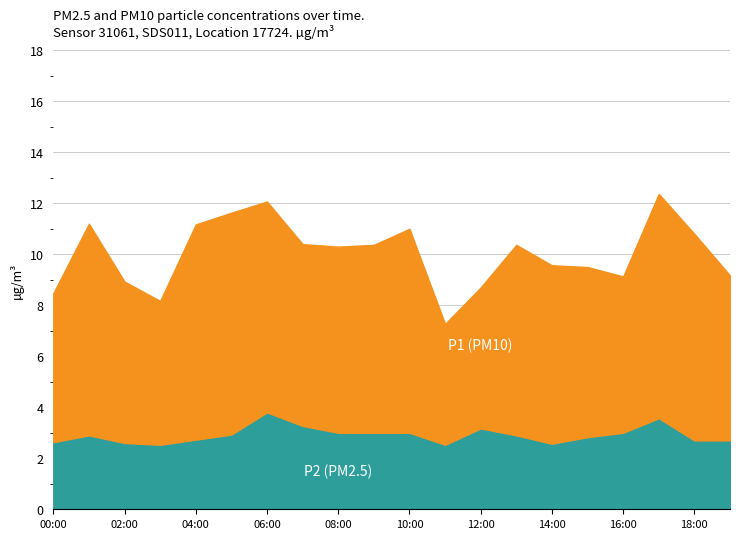

At which label is P1 closest to 9?

02:00